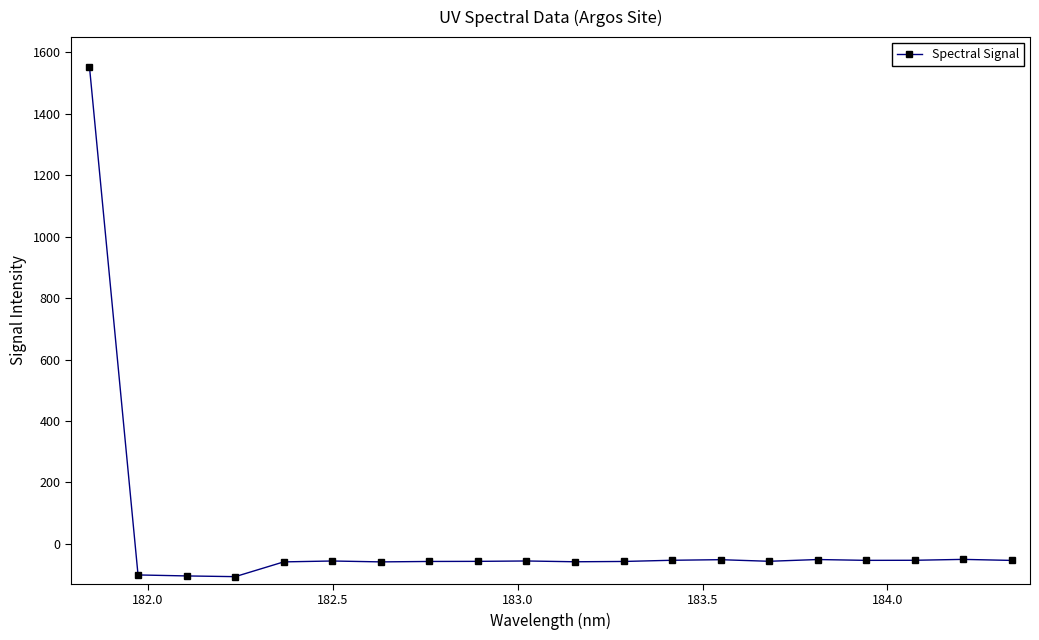

What is the average value?

18.0